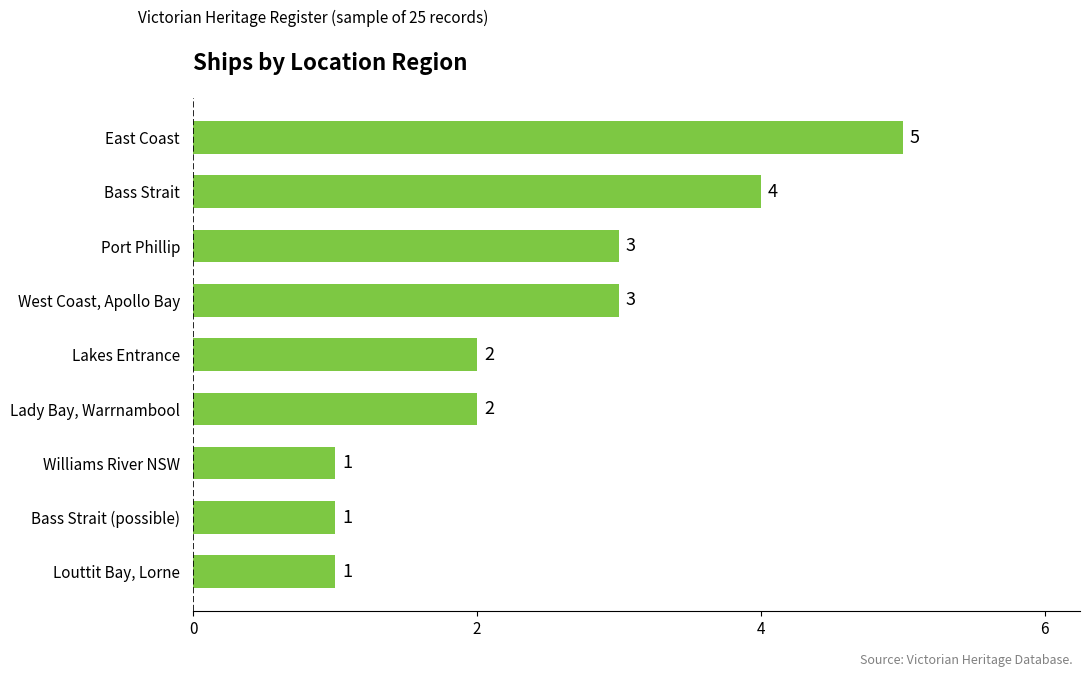

The chart shows a value of 1 at Bass Strait (possible). True or false?

True